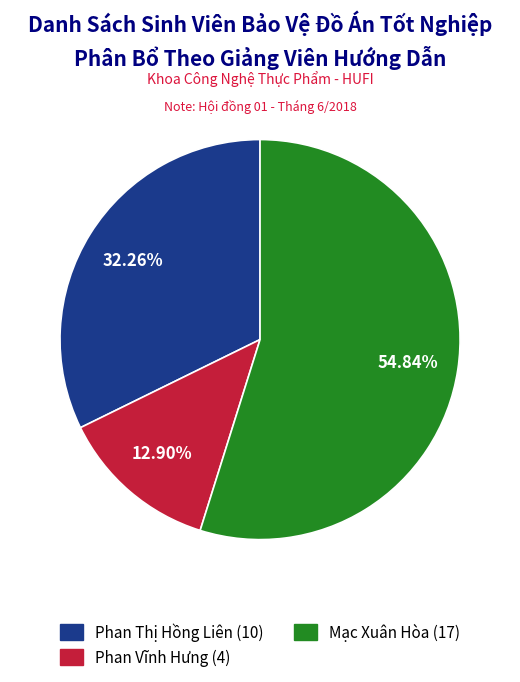

True or false: Phan Thị Hồng Liên accounts for 32% of the total.

True